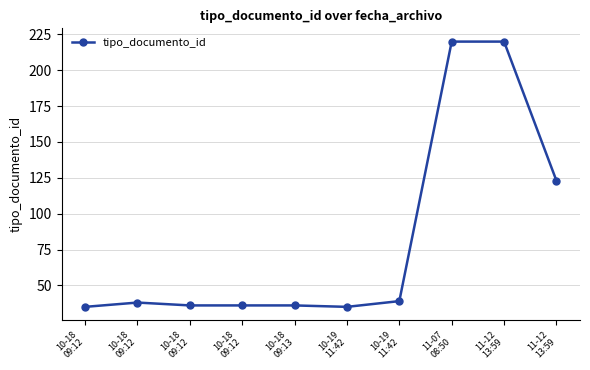

Between 10-18
09:12 and 10-18
09:12, which is larger?

10-18
09:12